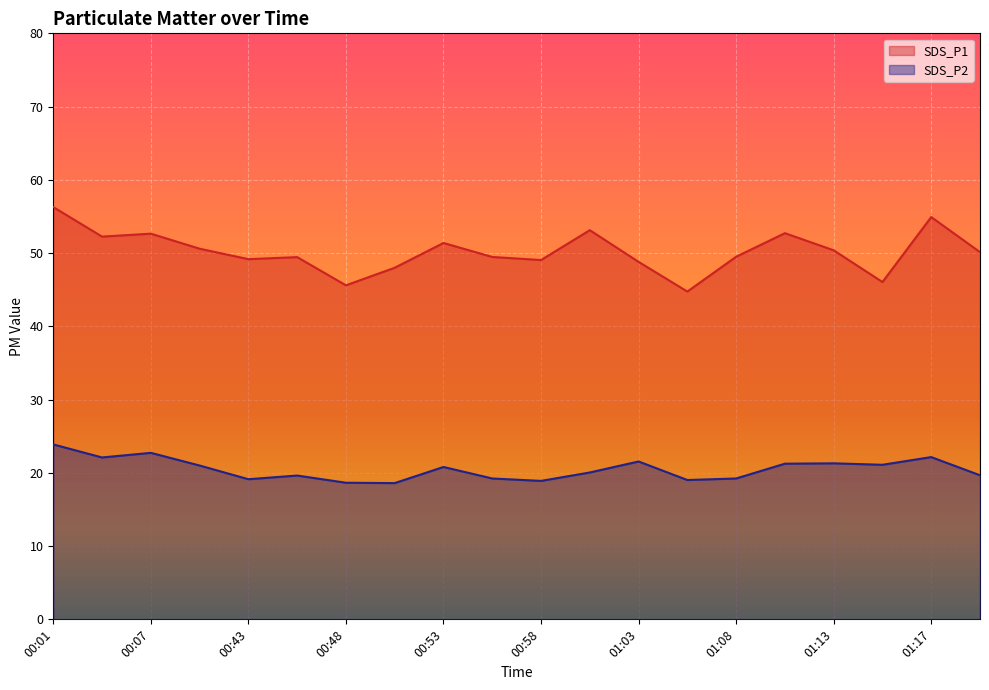

What is the maximum value for SDS_P2?

23.9